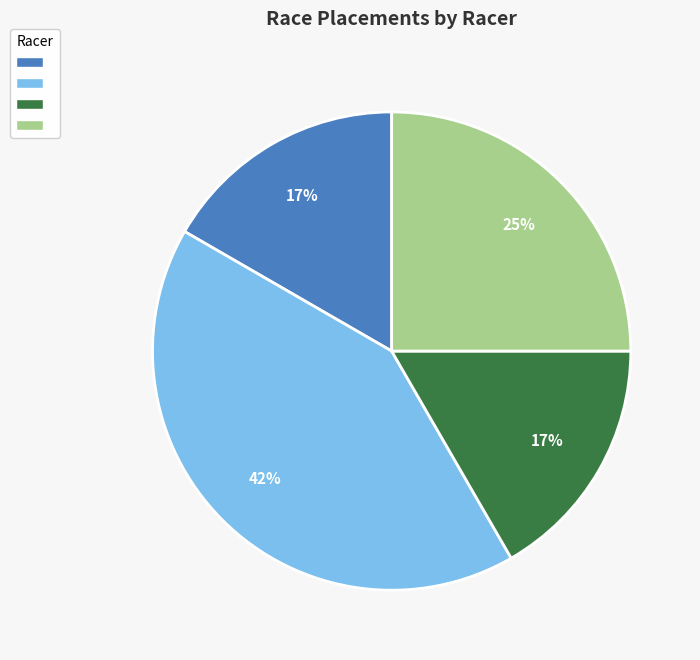

To the nearest percent, what is the average slice percentage?

25%